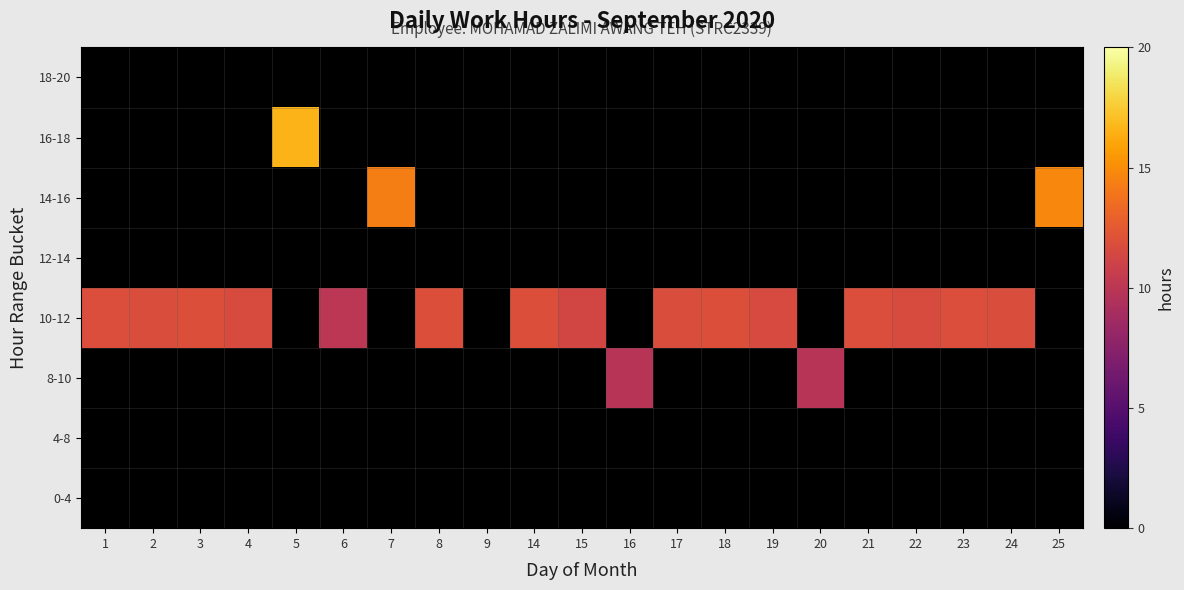

Count the number of data series in this chart.

8